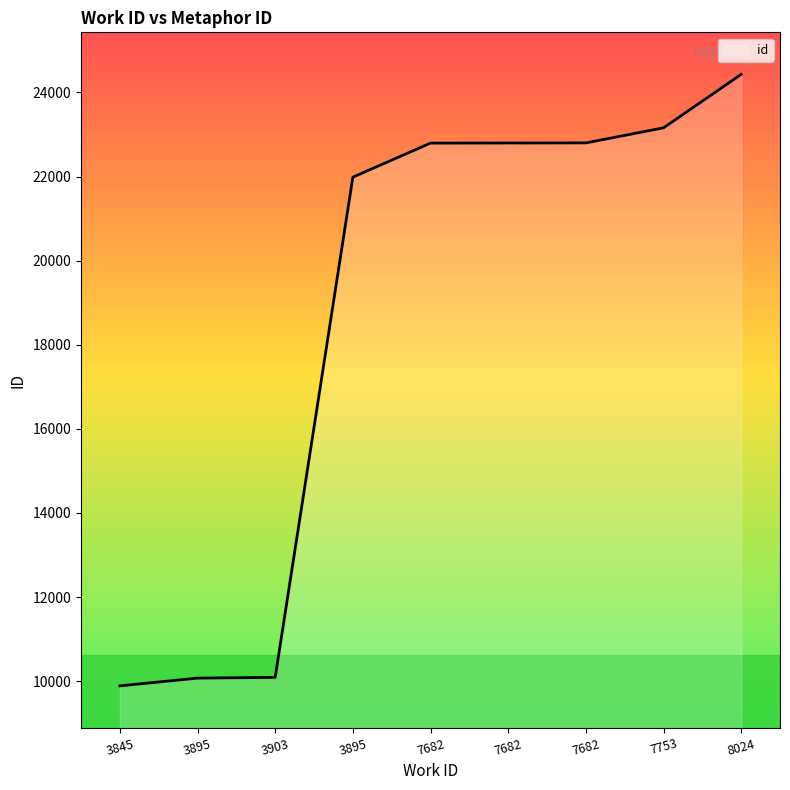

What is the difference between the values at 7682 and 8024?

1629